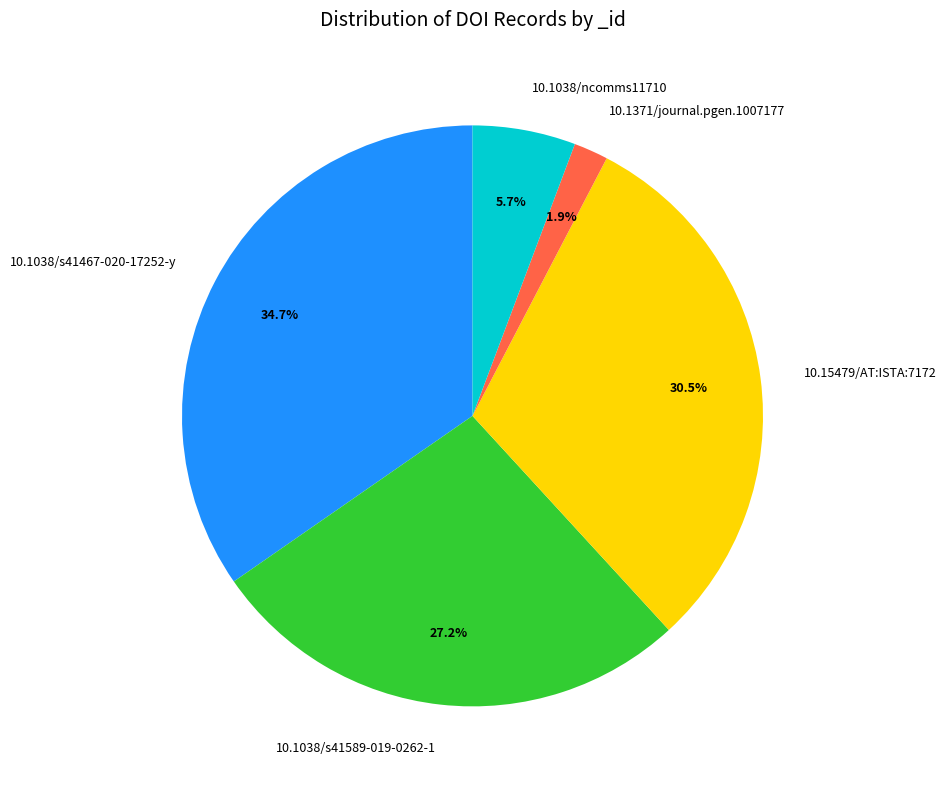

Do 10.15479/AT:ISTA:7172 and 10.1038/s41589-019-0262-1 together represent more than half of the pie?

Yes